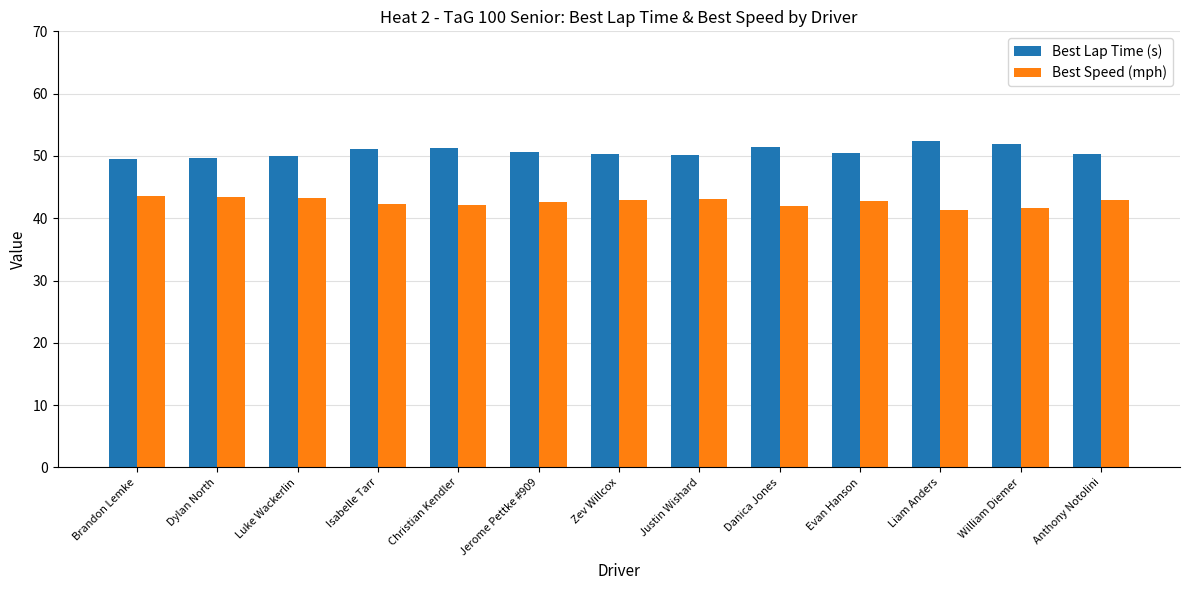

Does the chart contain stacked bars?

No